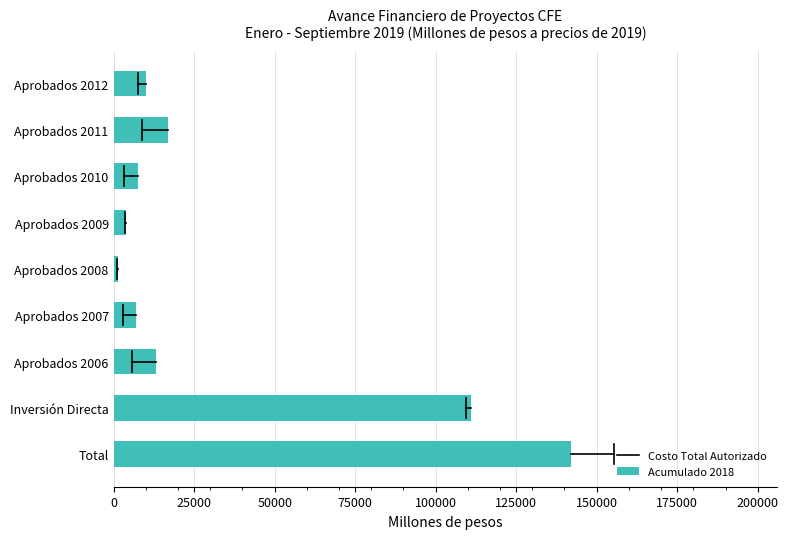

Is it true that the value at Aprobados 2012 is 10137.9?

True